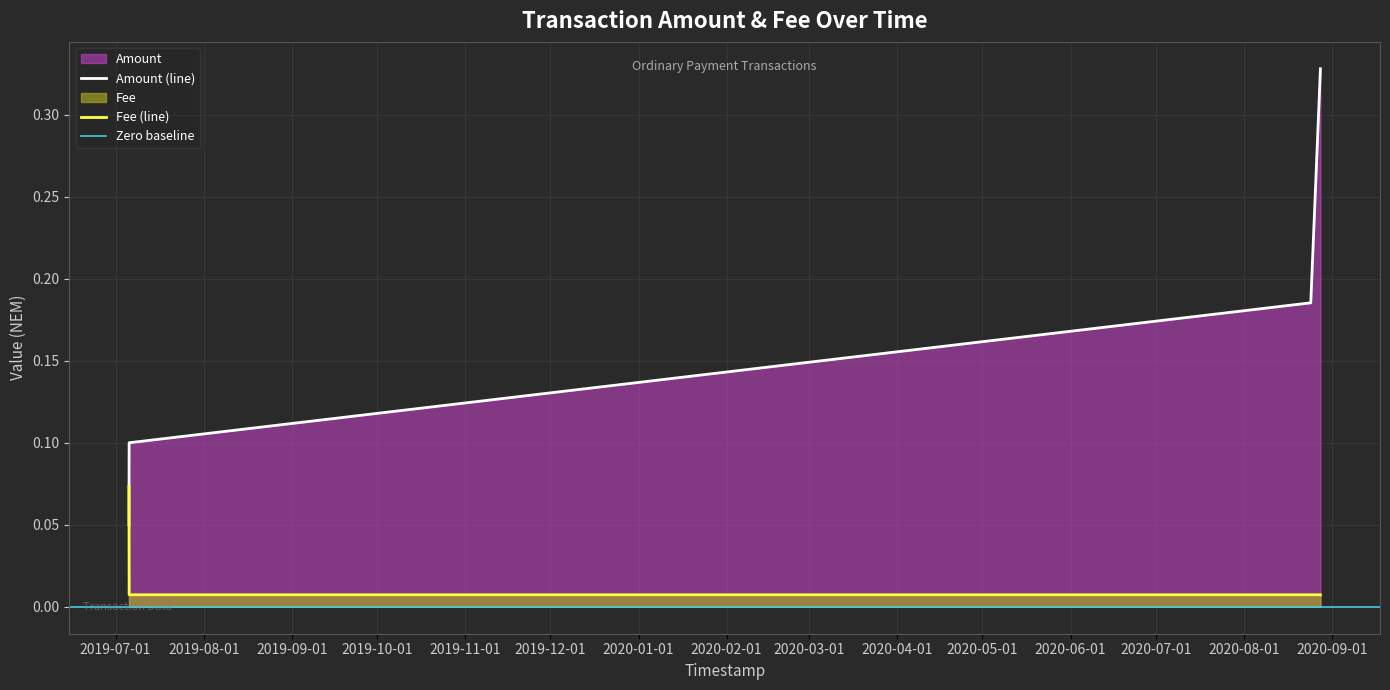

What is the value of the Amount point at the 4th from the left?

0.3